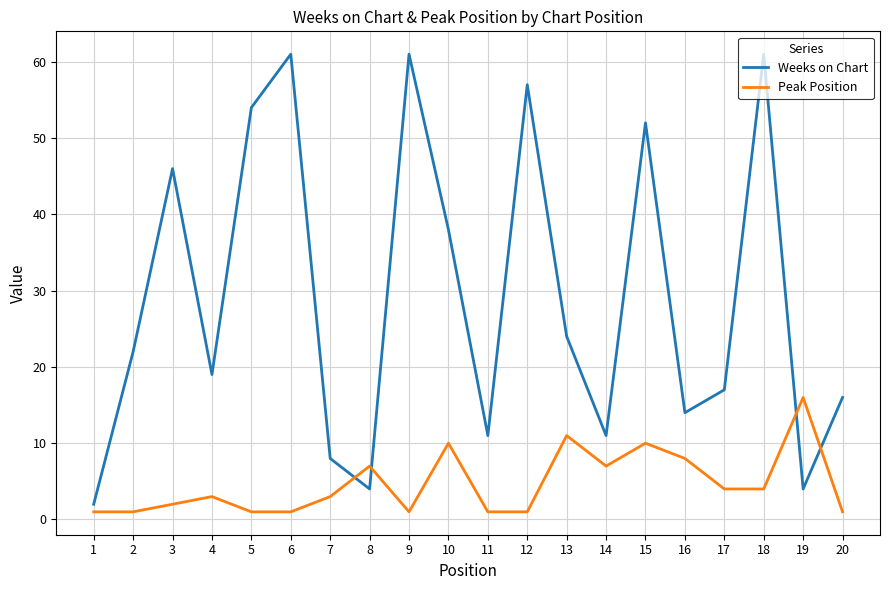

What is the maximum value shown in the chart?

61